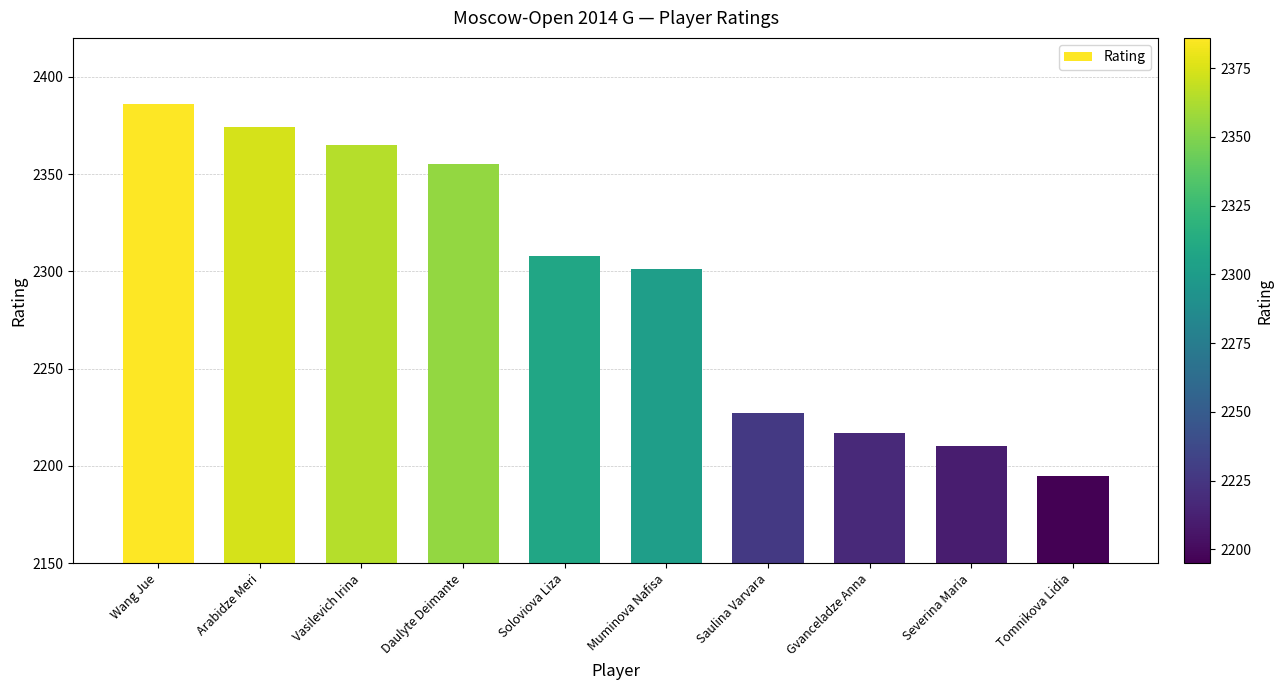

List the labels in order of value, smallest first.

Tomnikova Lidia, Severina Maria, Gvanceladze Anna, Saulina Varvara, Muminova Nafisa, Soloviova Liza, Daulyte Deimante, Vasilevich Irina, Arabidze Meri, Wang Jue